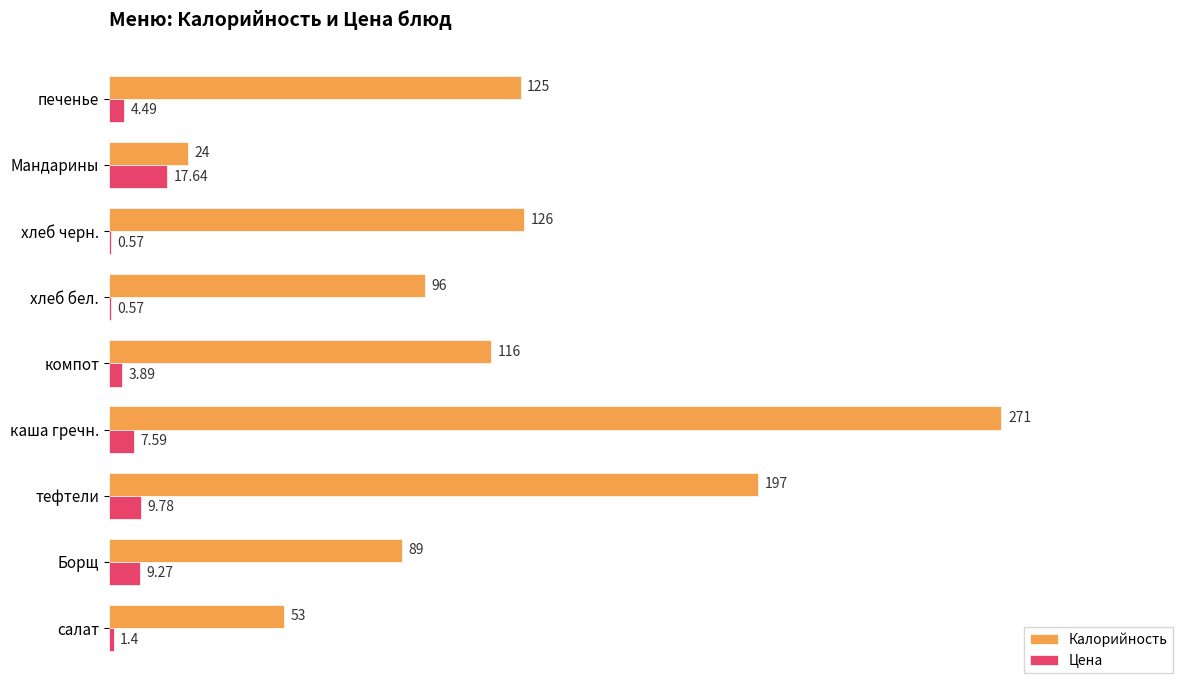

How many distinct data groups are displayed?

2